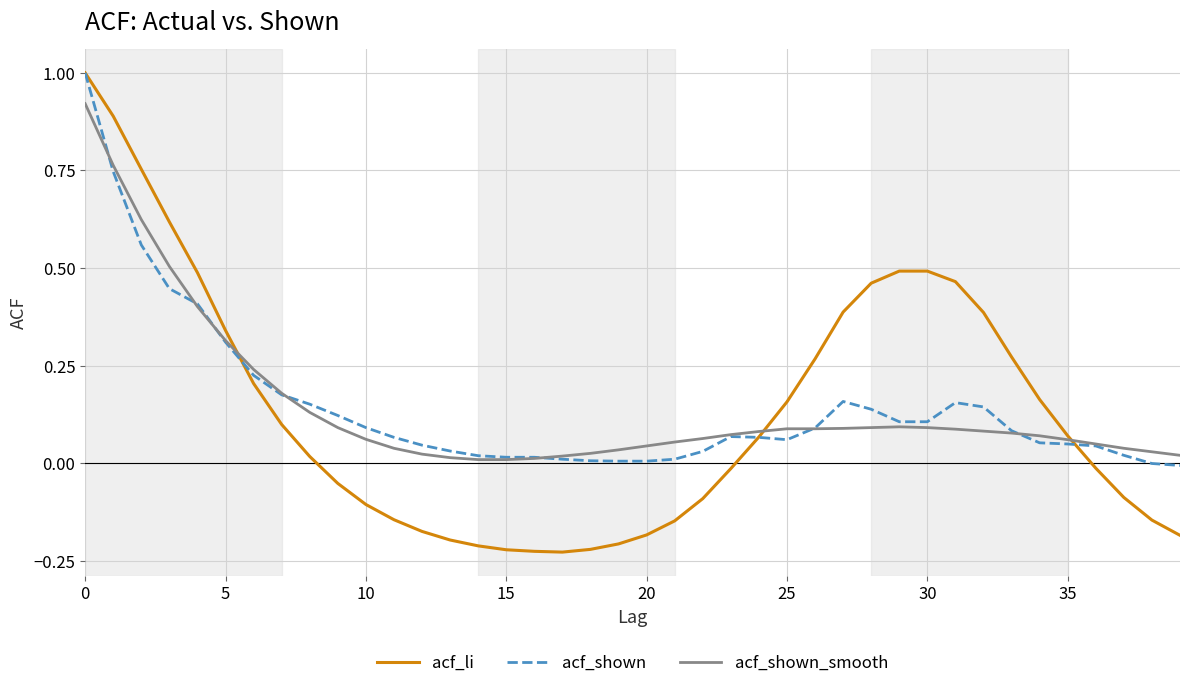

What is the maximum value for acf_shown?

1.0